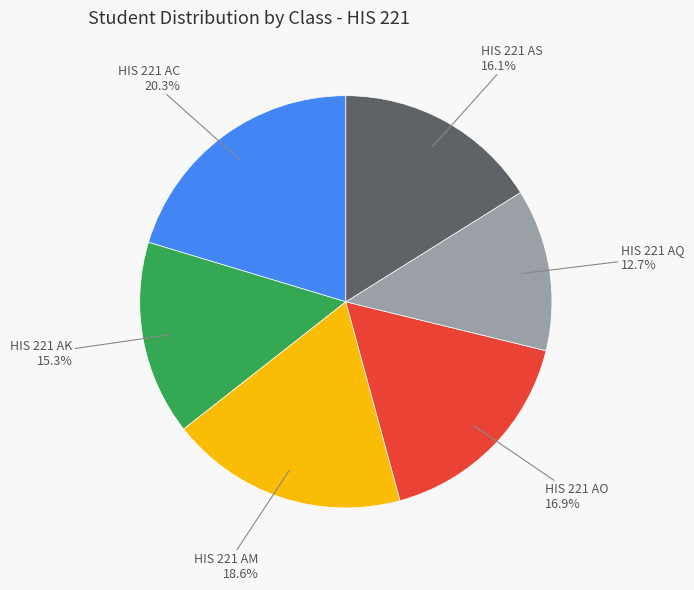

Which has a higher value, HIS 221 AK or HIS 221 AS?

HIS 221 AS